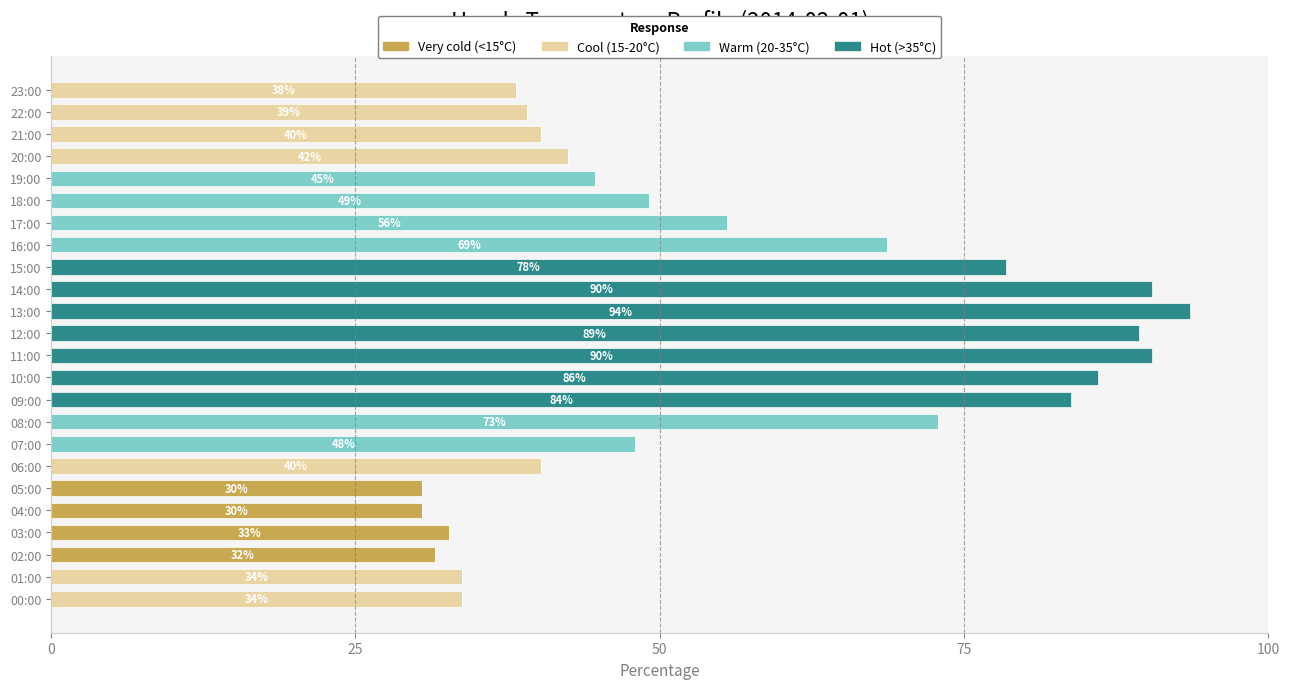

The Very cold (<15°C) series shows 30.4 at 05:00. True or false?

True